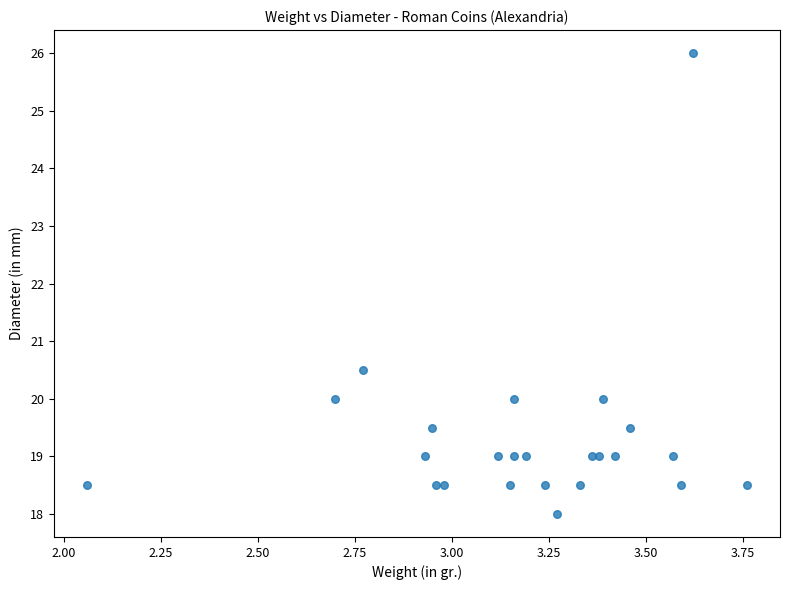

What is the range of Y values (max minus min)?

8.0